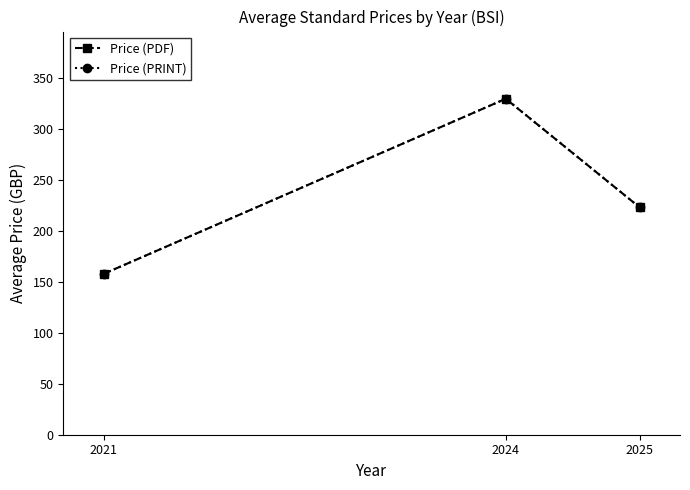

What is the total value across all series at 2025?

446.4